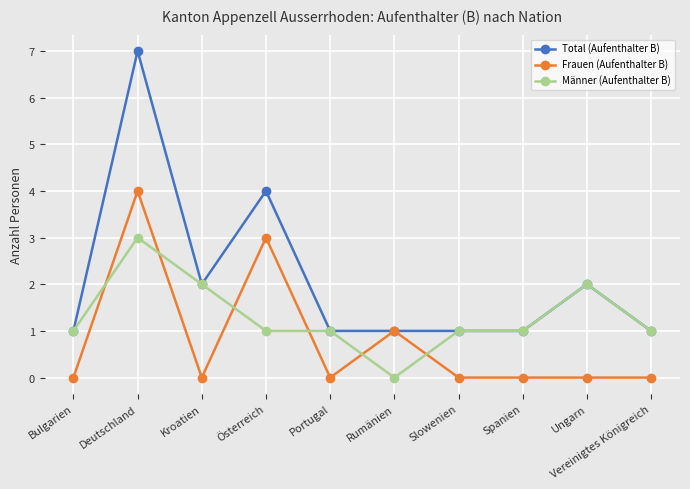

What is the total value across all series at Ungarn?

4